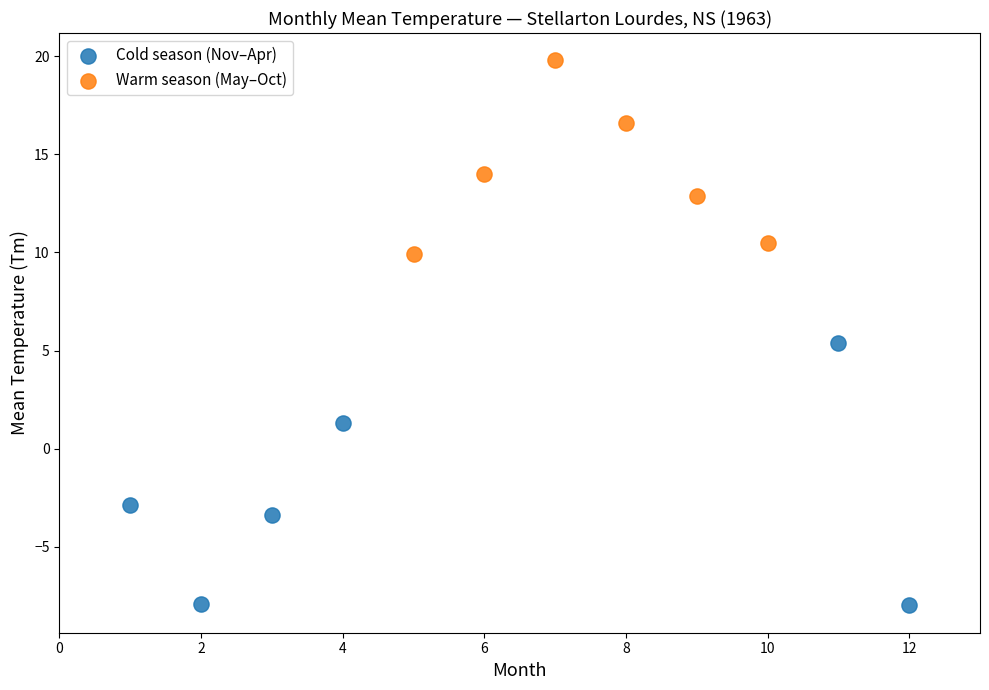

Which series has the widest spread of Y values?

Cold season (Nov–Apr)